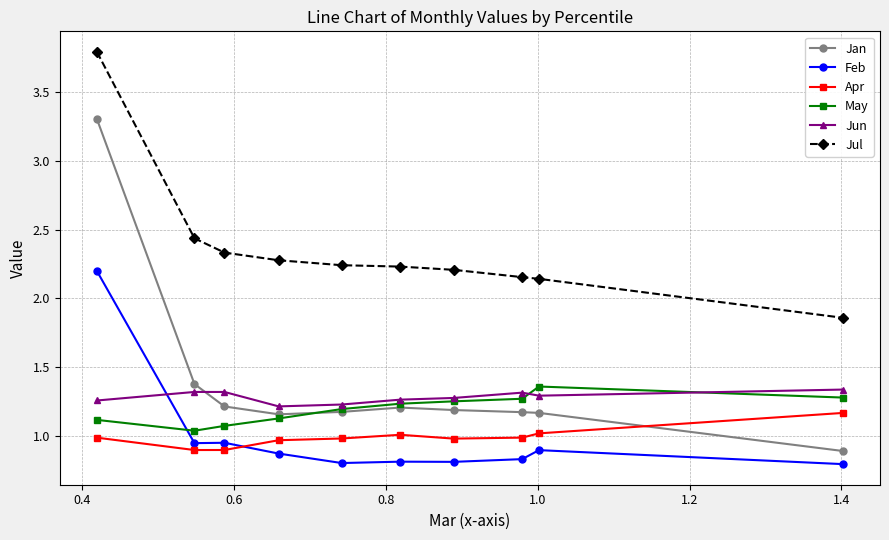

True or false: Apr has more than 2 points higher than both neighbors.

False